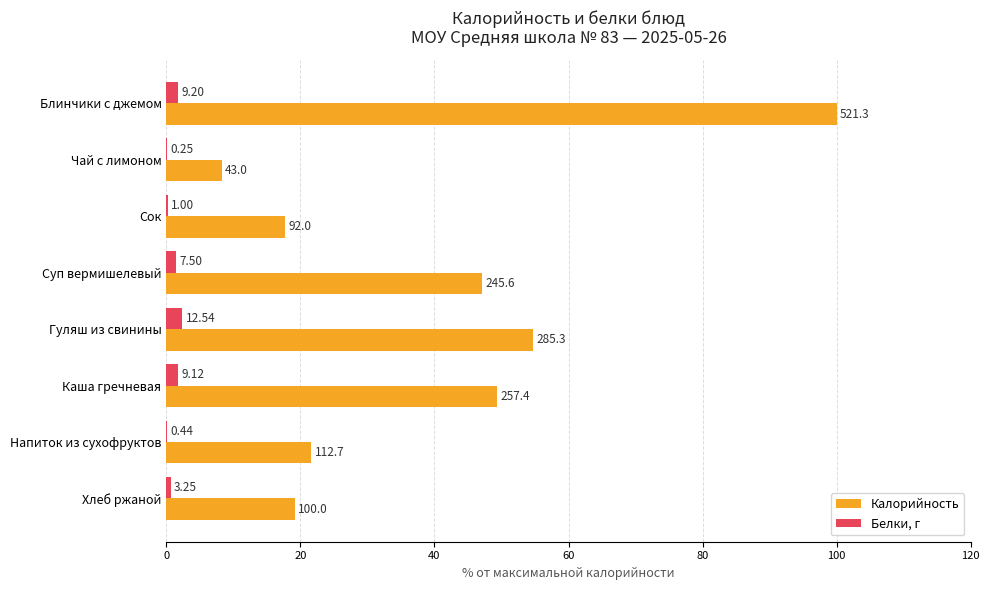

What is the value of the Калорийность bar at the 6th from the left?

49.4